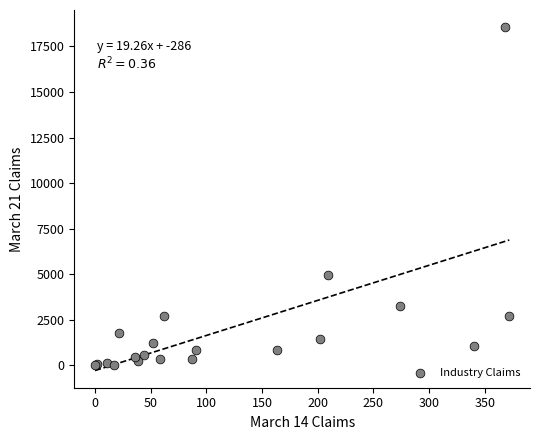

What Y value in the scatter plot is closest to 9281?

4950